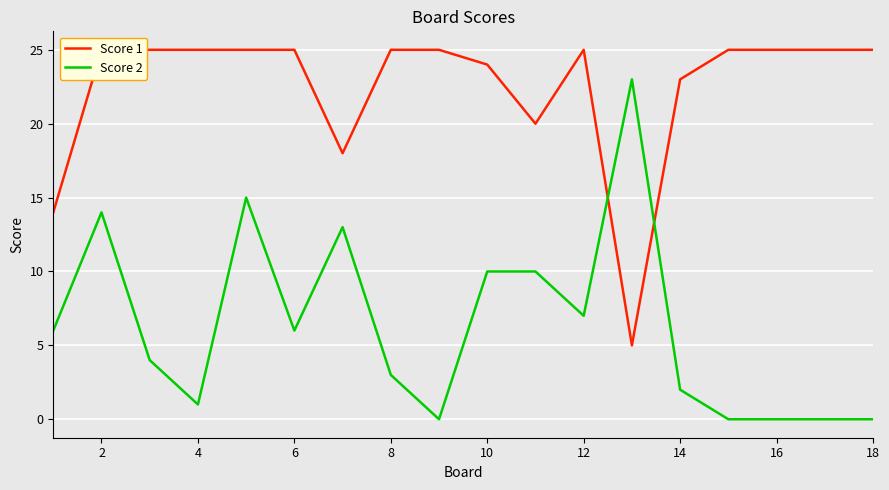

True or false: Score 2 has a value of 3 at 8.

True